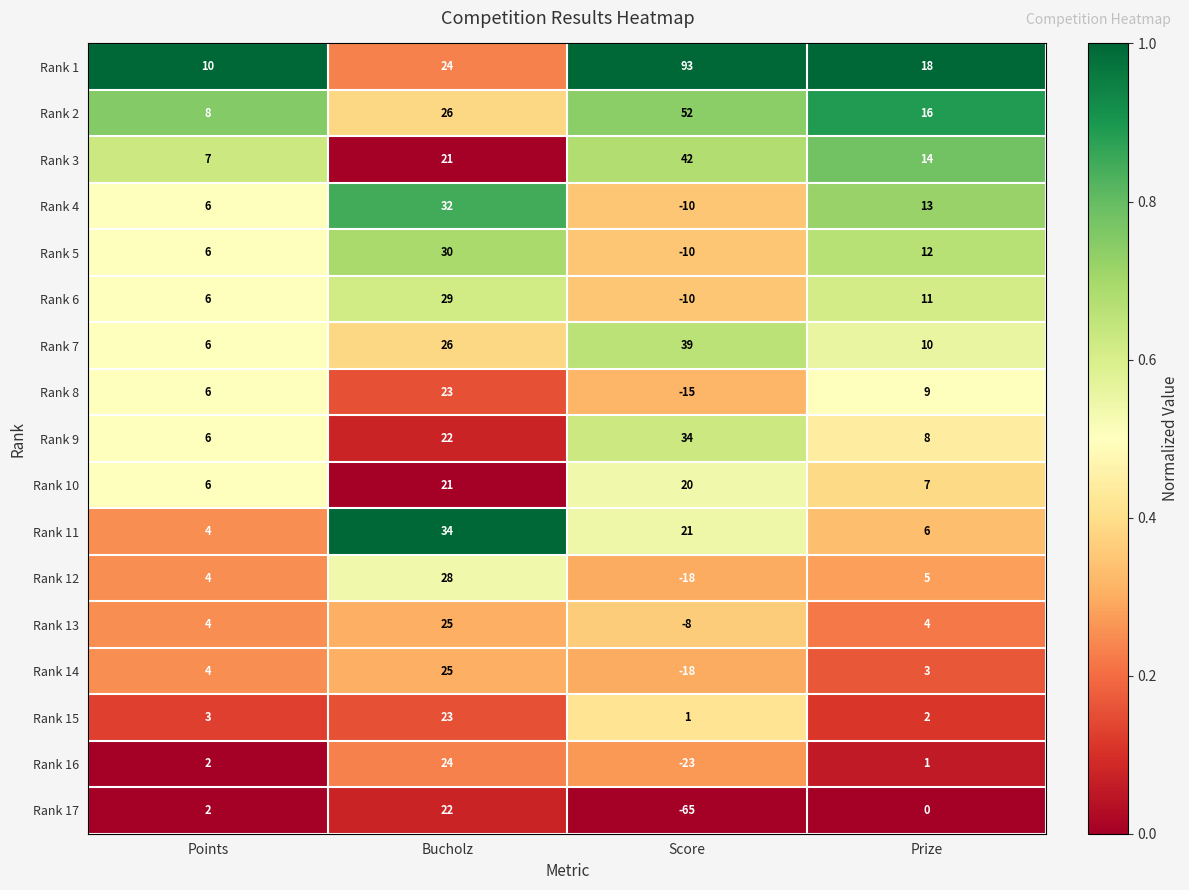

Which series has the largest total across all categories?

Rank 1